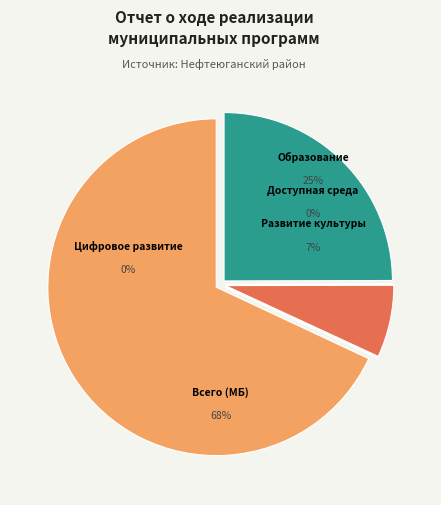

Rank the categories by value from lowest to highest.

Доступная среда, Цифровое развитие, Развитие культуры, Образование, Всего (МБ)